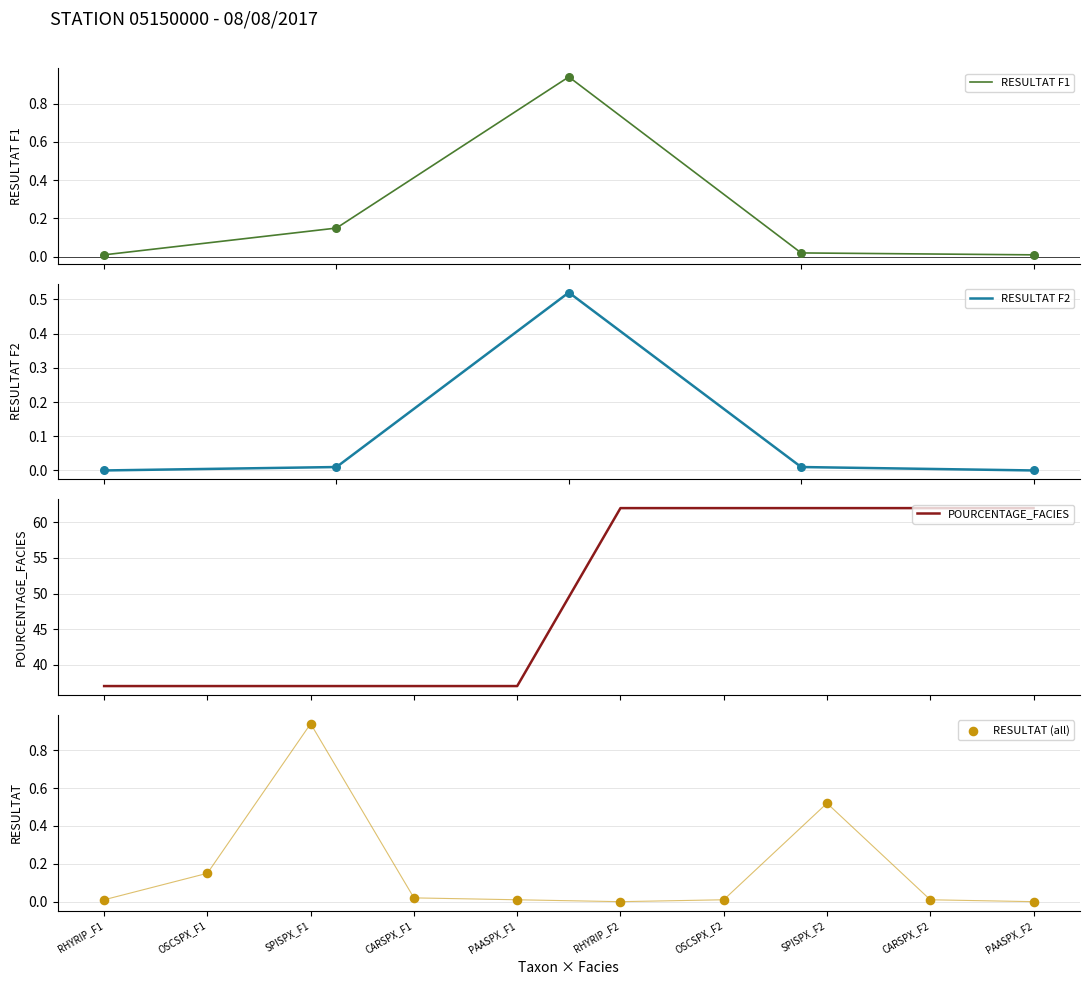

What is the highest value of the POURCENTAGE_FACIES series?

62